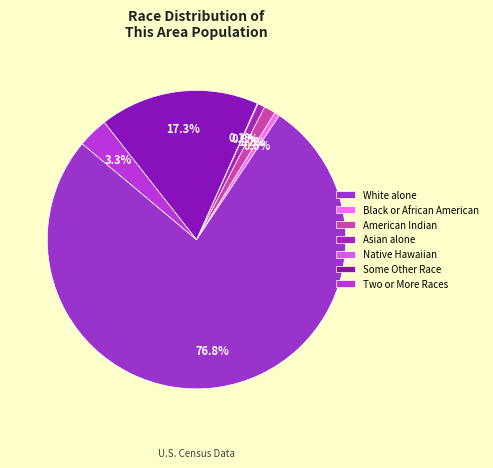

Is there a majority slice in this chart?

Yes